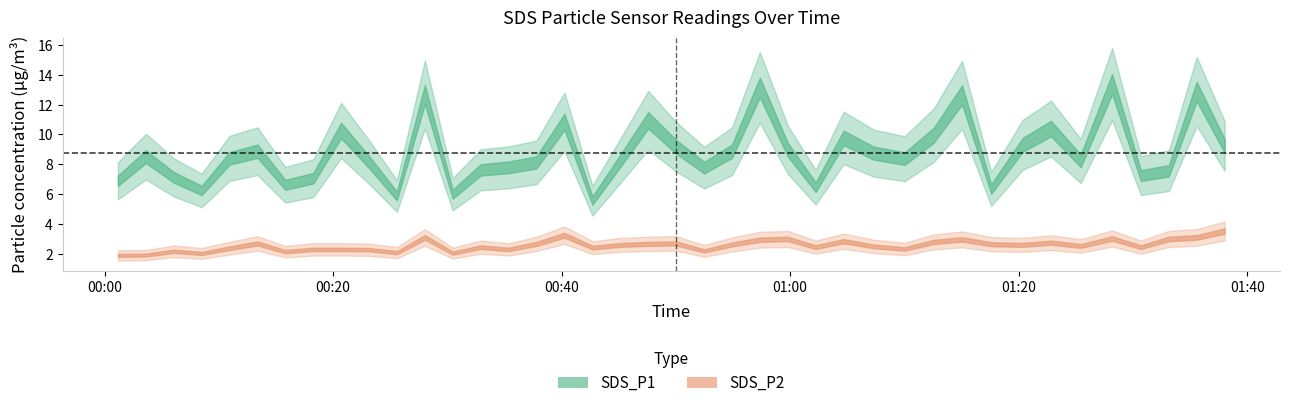

At which category does SDS_P2 reach its first local peak?

2